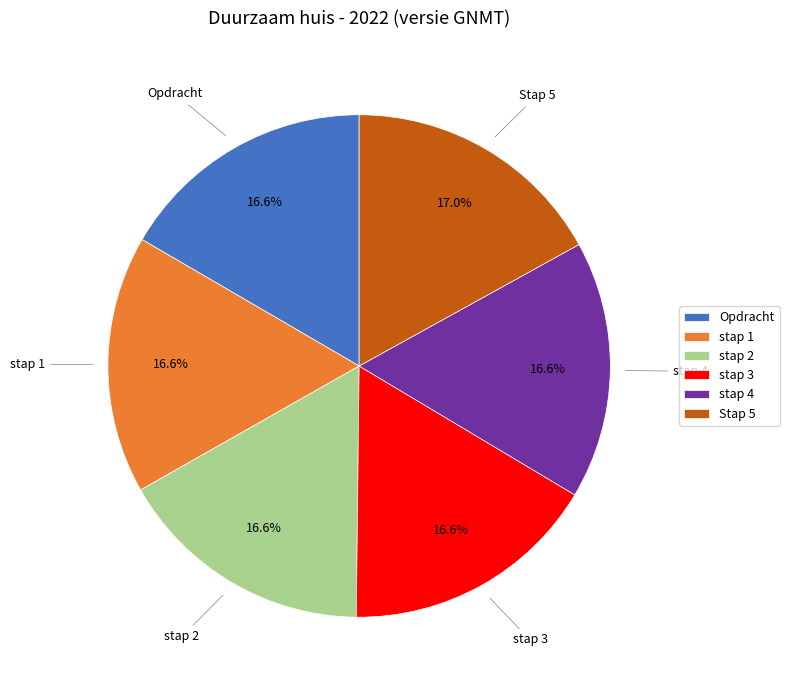

Do stap 4 and Stap 5 together represent more than half of the pie?

No